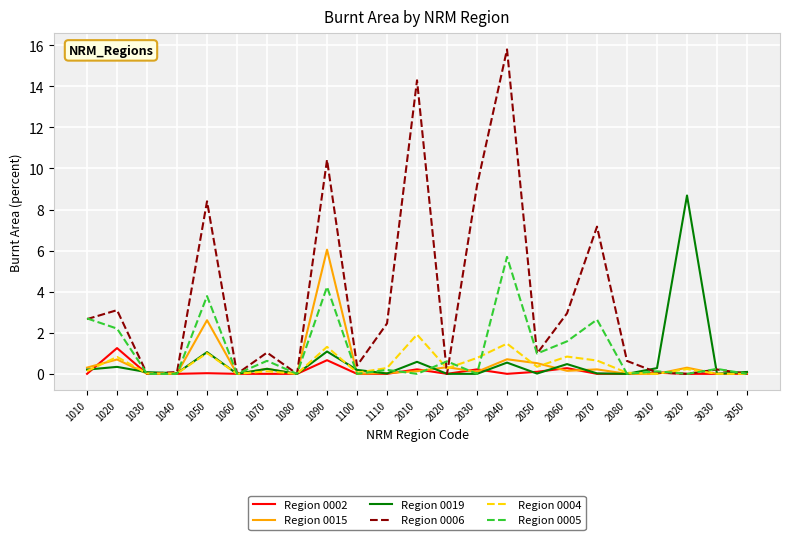

The value of Region 0006 at 2070 is 7.2. True or false?

True